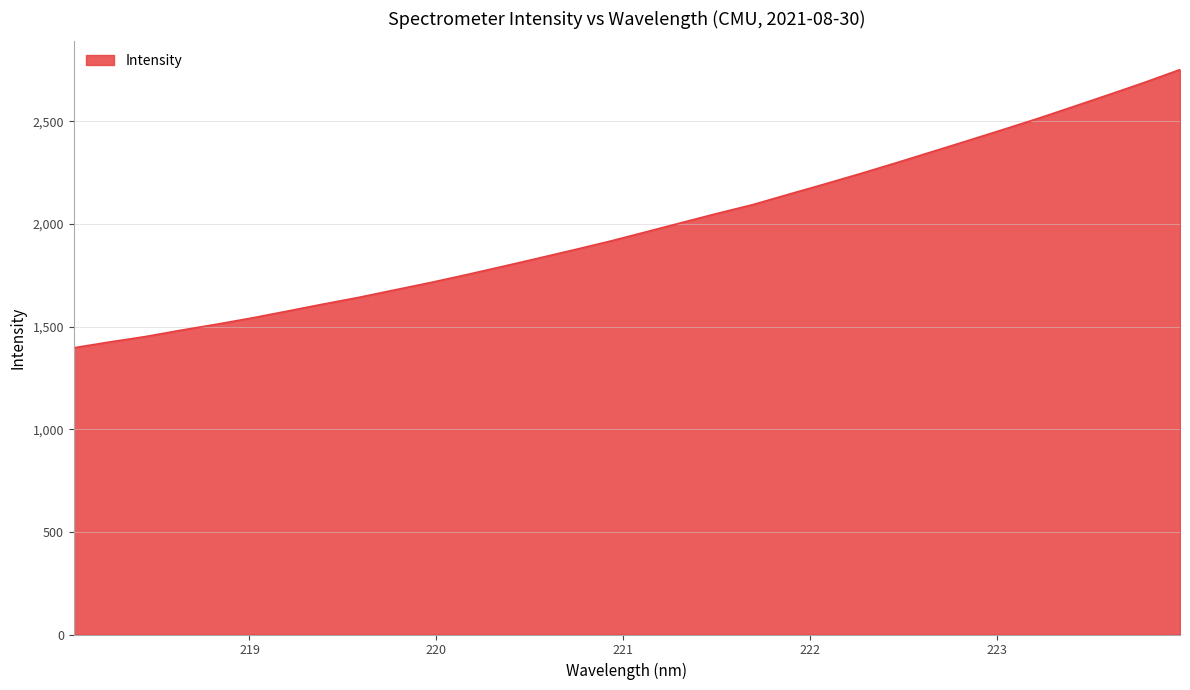

What is the greatest value displayed?

2752.2